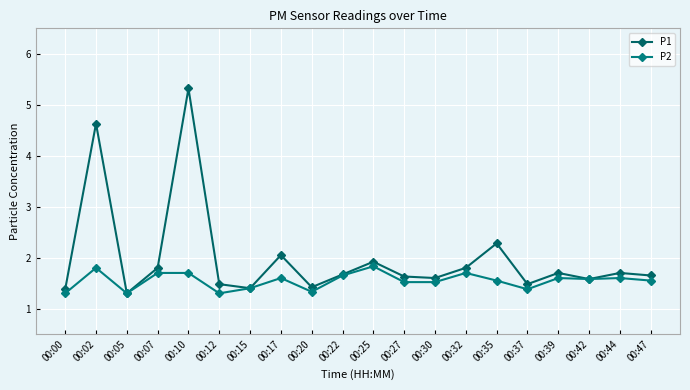

What is the minimum value for P2?

1.3